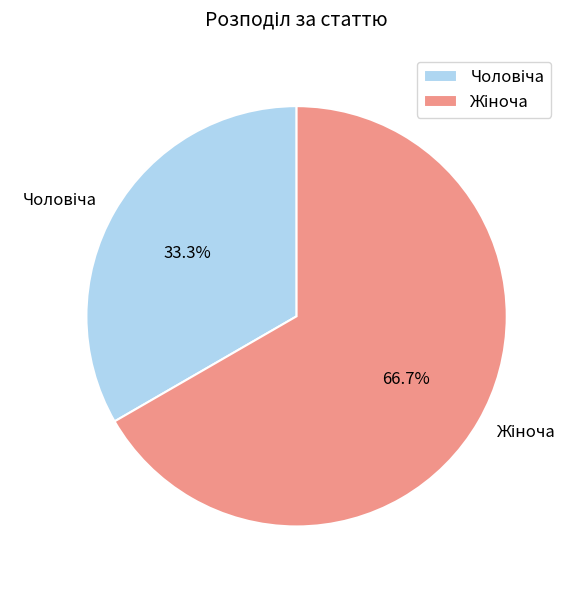

Is there any slice that represents more than half of the pie?

Yes